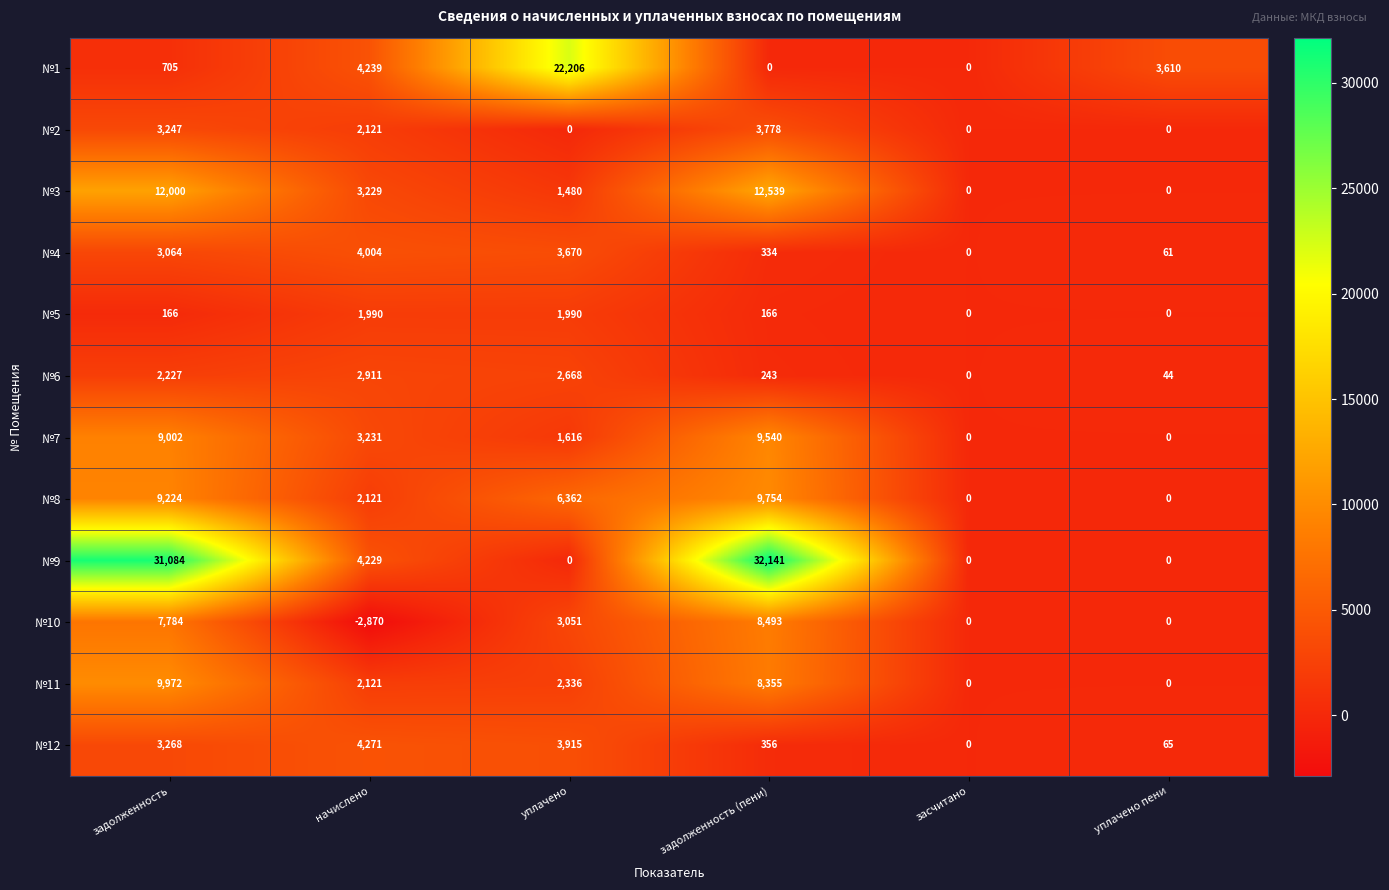

True or false: №1 has a value of 13117 at засчитано.

False